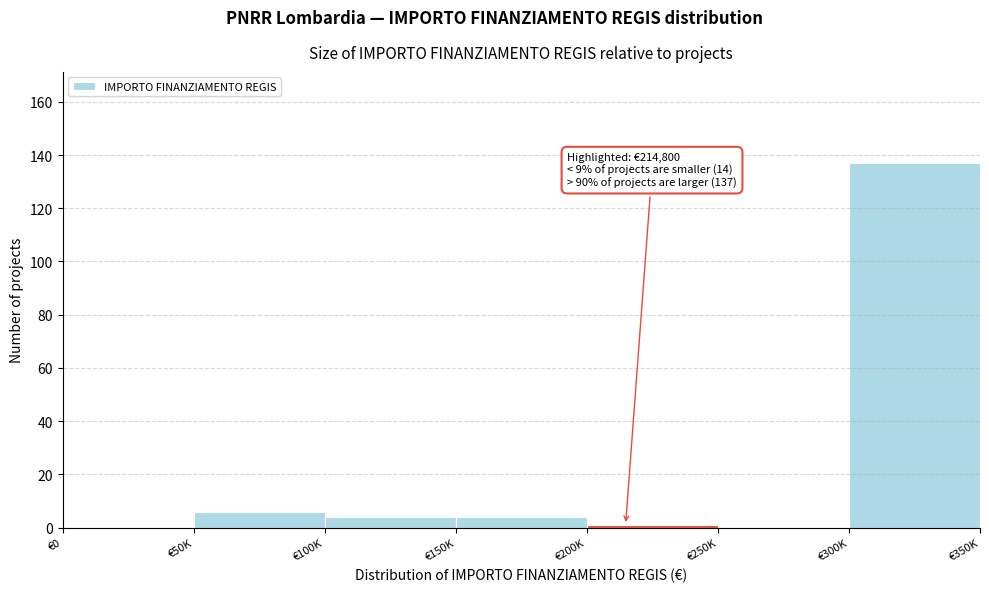

Reading right to left, list all the values displayed in this chart.

€300K=137	€250K=0	€200K=1	€150K=4	€100K=4	€50K=6	€0=0